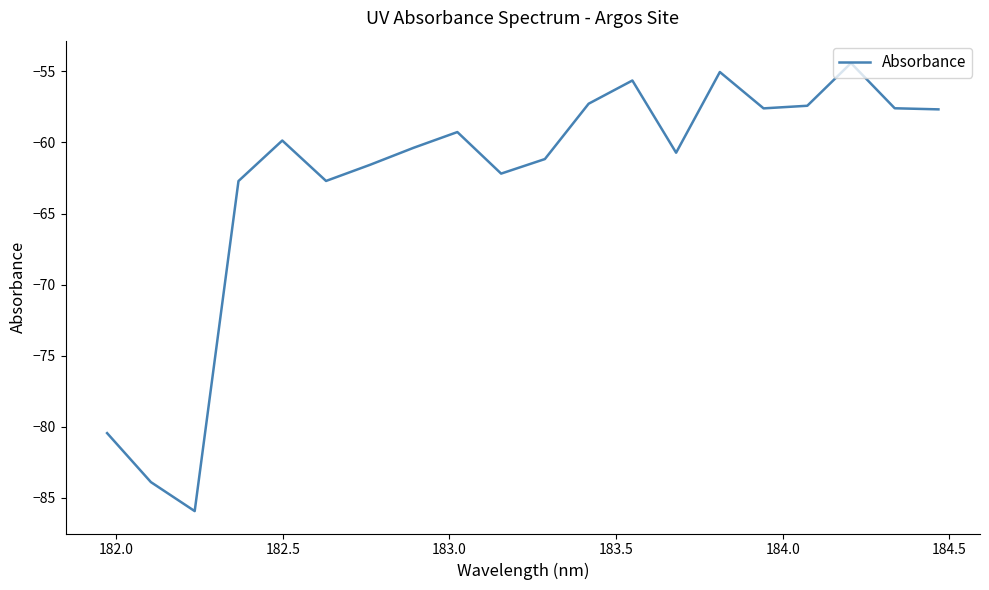

What is the difference between the maximum and minimum values?

31.5